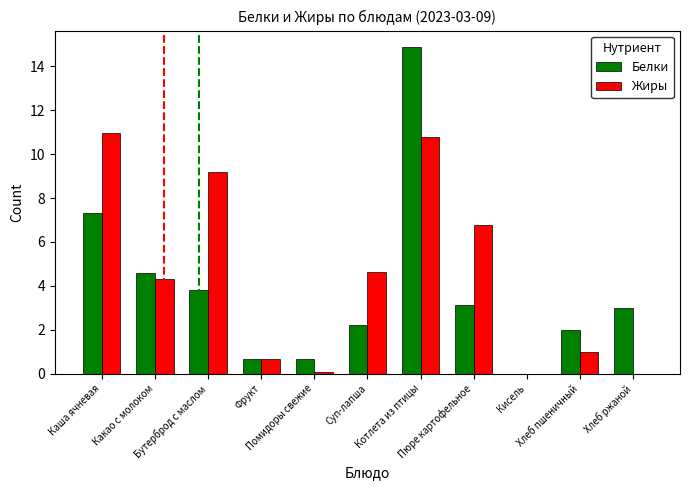

What is the greatest value displayed?

14.9